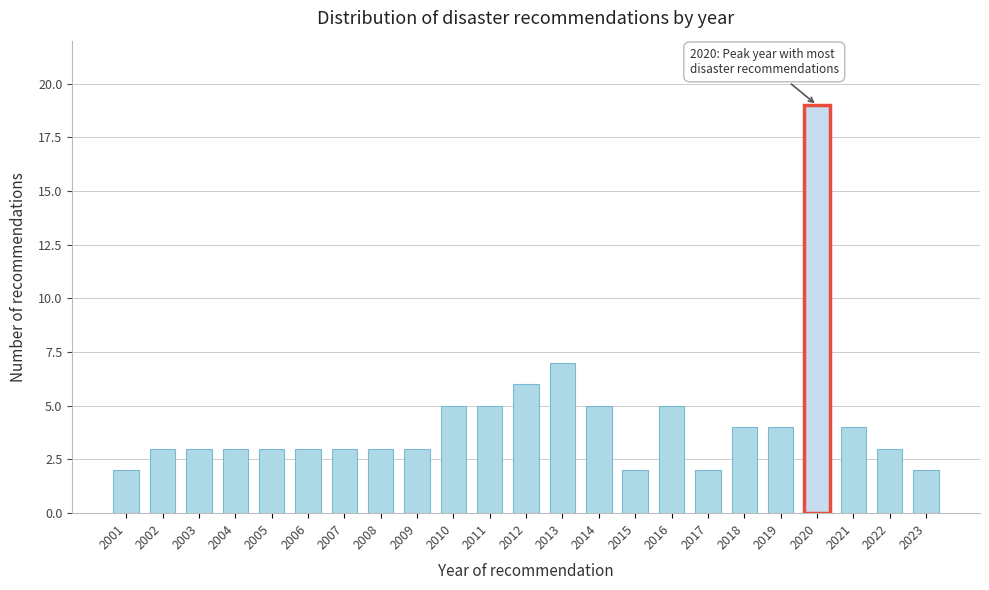

Reading left to right, extract all data points from this chart.

2	3	3	3	3	3	3	3	3	5	5	6	7	5	2	5	2	4	4	19	4	3	2